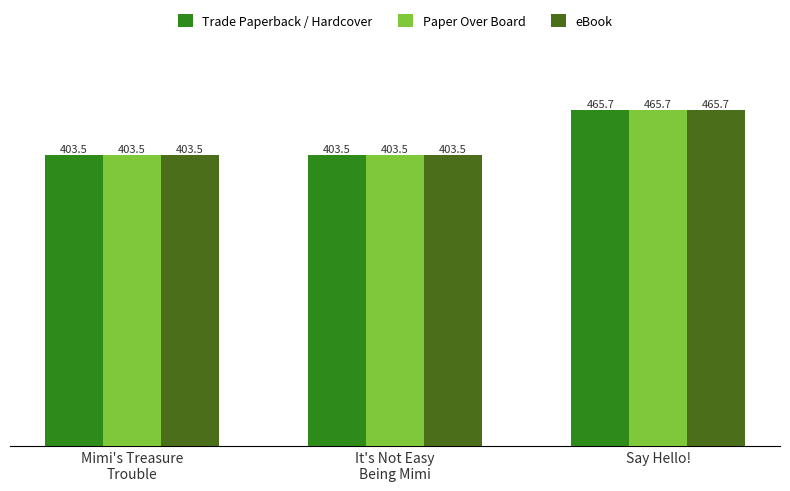

At which category is the sum across all series the highest?

Say Hello!